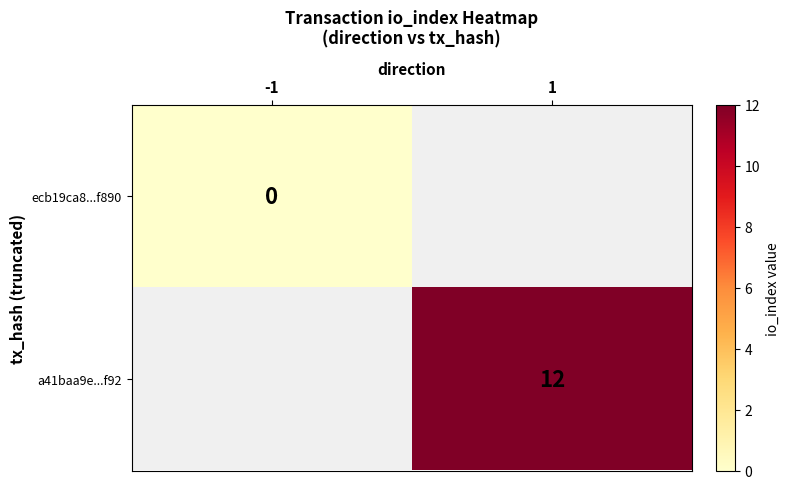

At how many categories does at least one series exceed 7?

1